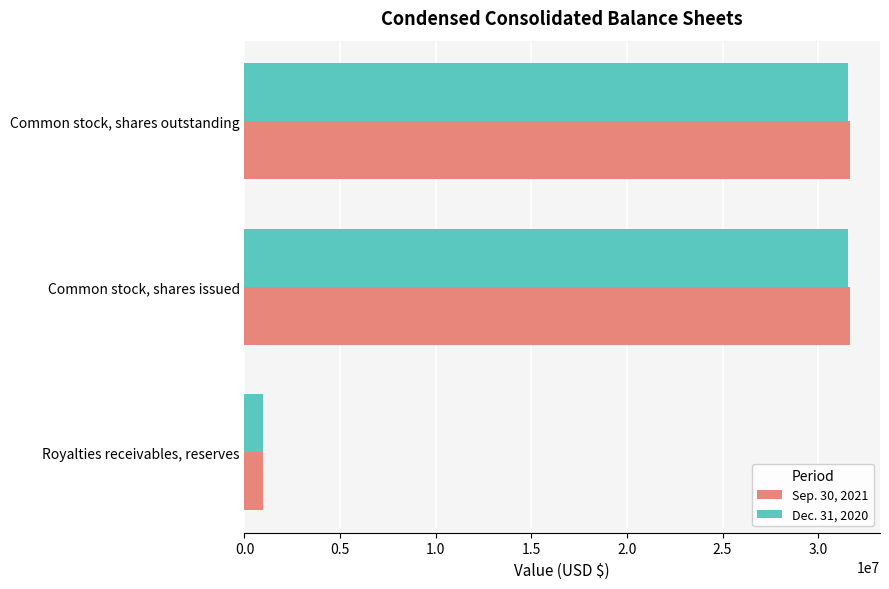

The Dec. 31, 2020 series shows 49782037 at Common stock, shares outstanding. True or false?

False